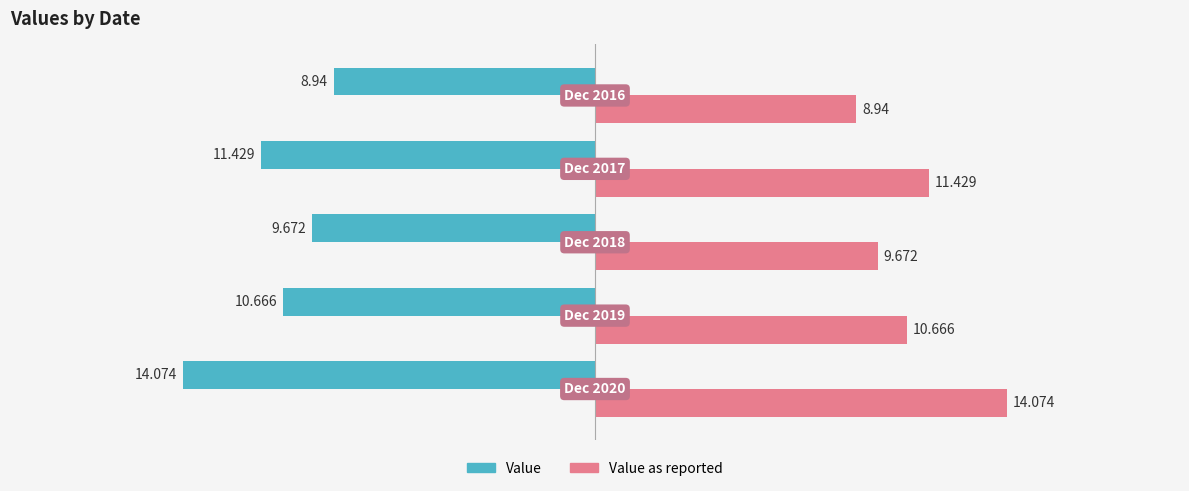

Rank the series by their average value, from highest to lowest.

Value as reported, Value